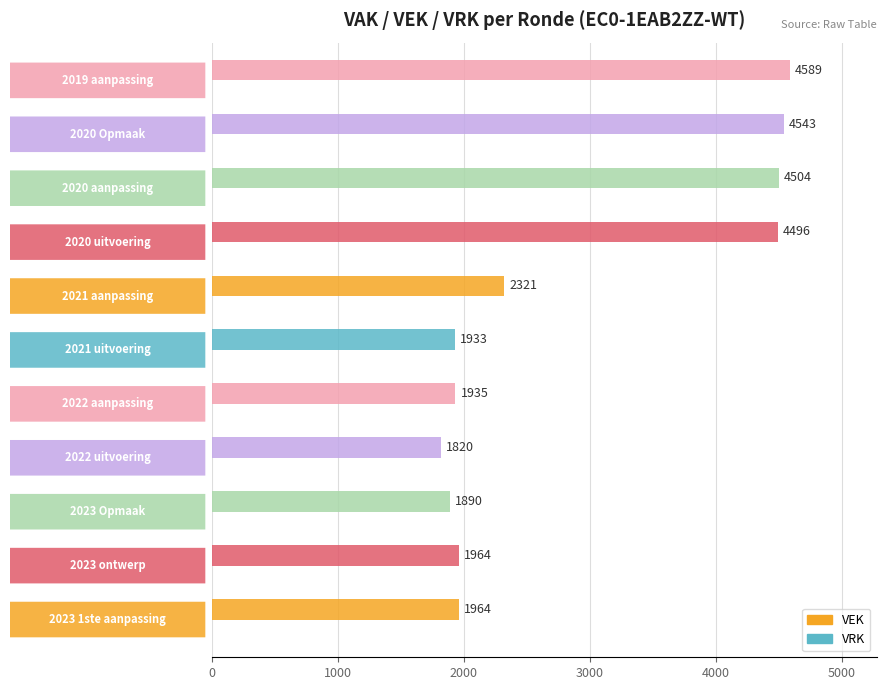

What is the greatest value displayed?

4589